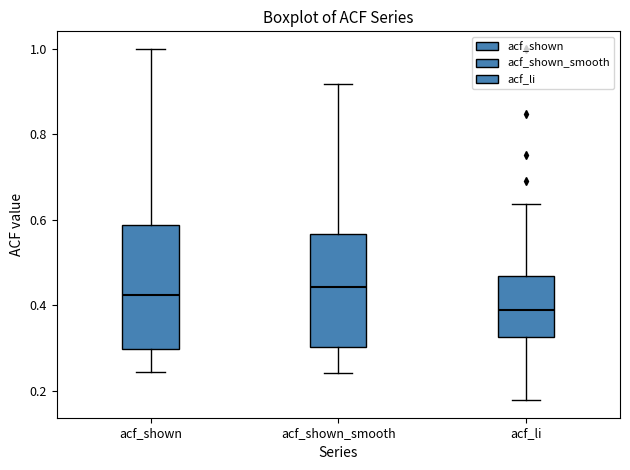

Comparing the boxes themselves (not the whiskers), which one is the tallest?

acf_shown